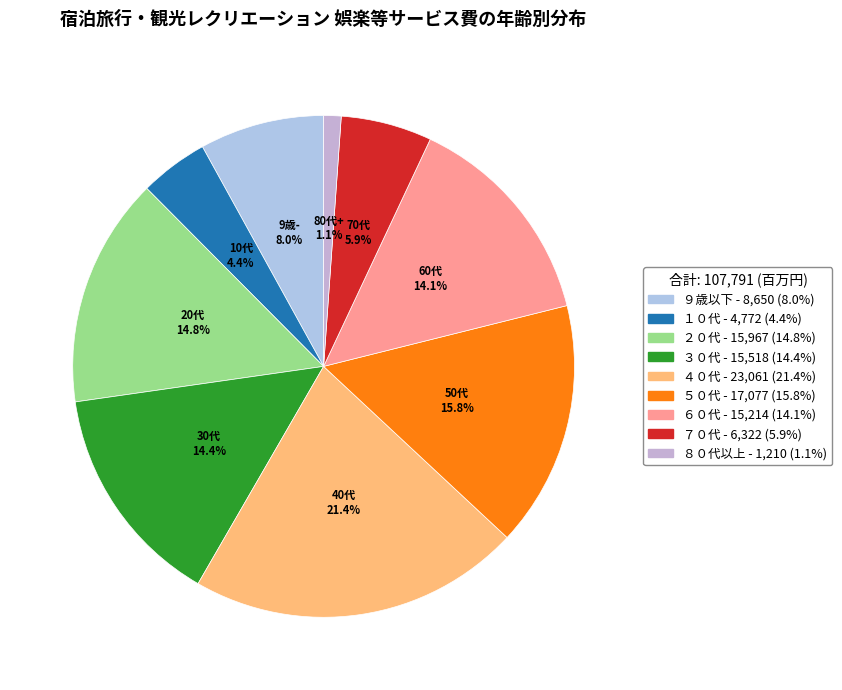

What percentage is the ４０代 slice, to the nearest percent?

21%